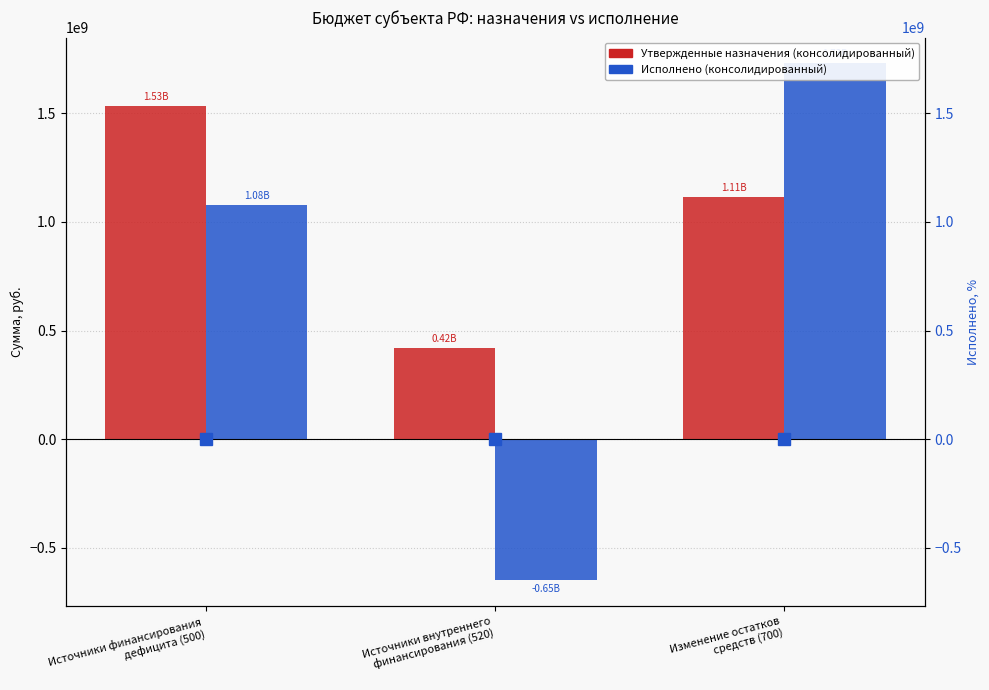

What position from the right is Источники внутреннего
финансирования (520)?

2